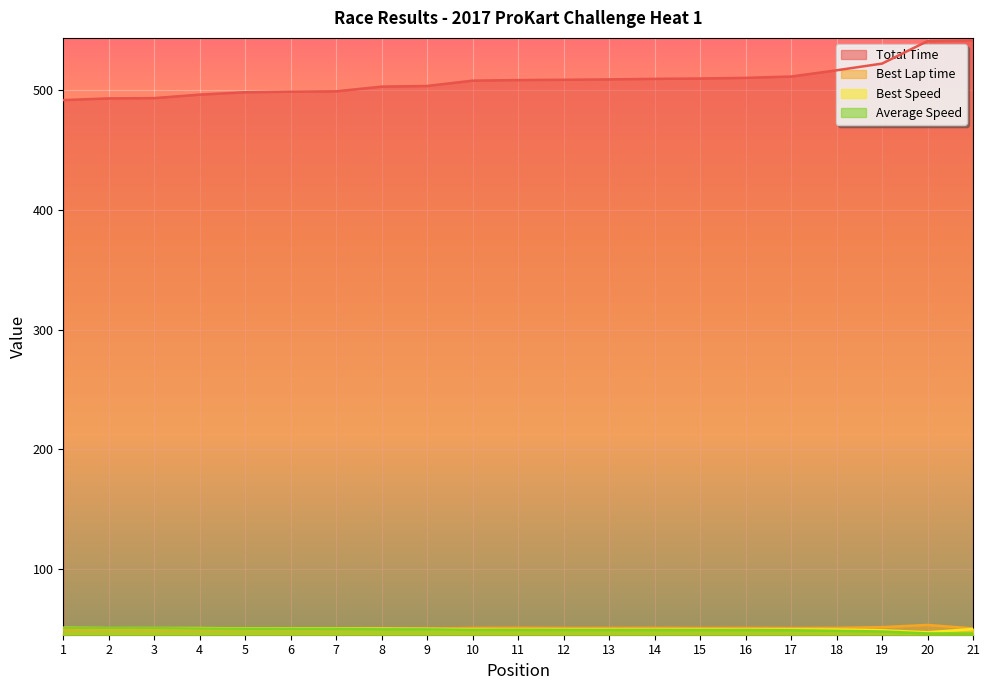

What is the difference between the maximum and minimum values in the Best Lap time series?

3.9